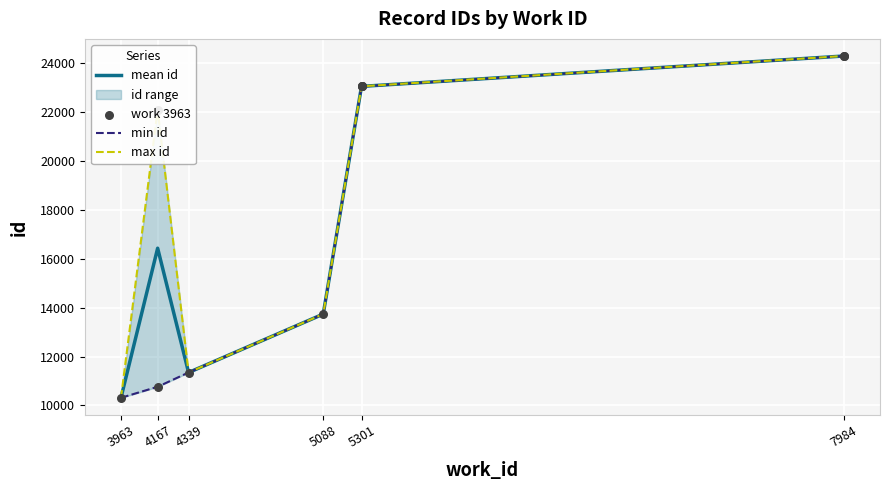

Is the value of min id at 4339 greater than the value of mean id at 4167?

No